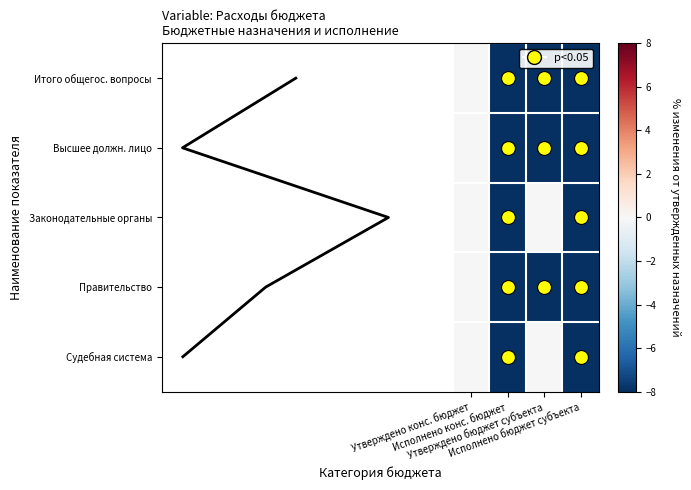

At which label does Итого общегос. вопросы reach its peak?

Утверждено конс. бюджет